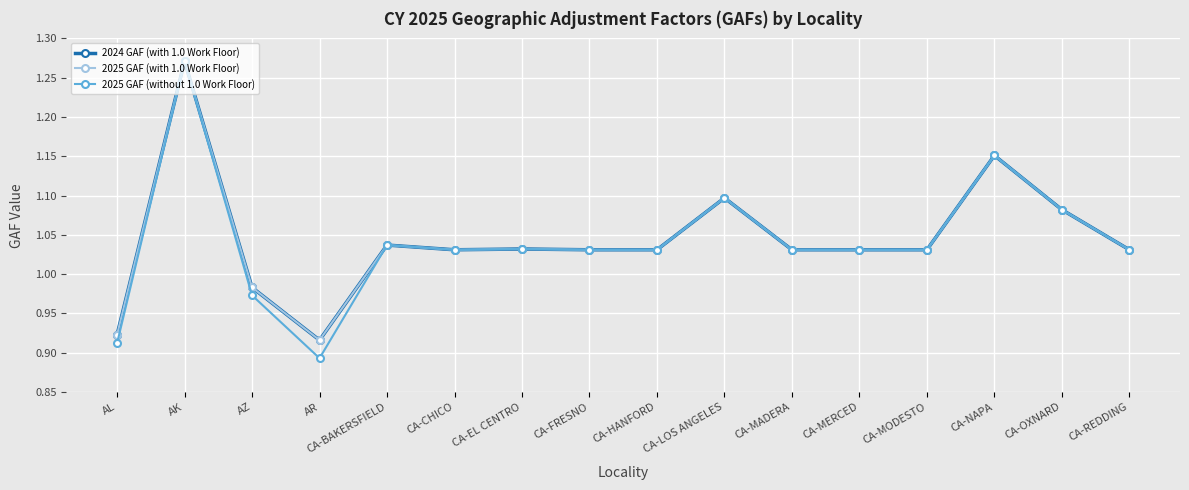

Where is 2025 GAF (with 1.0 Work Floor) nearest to the value 1?

AZ